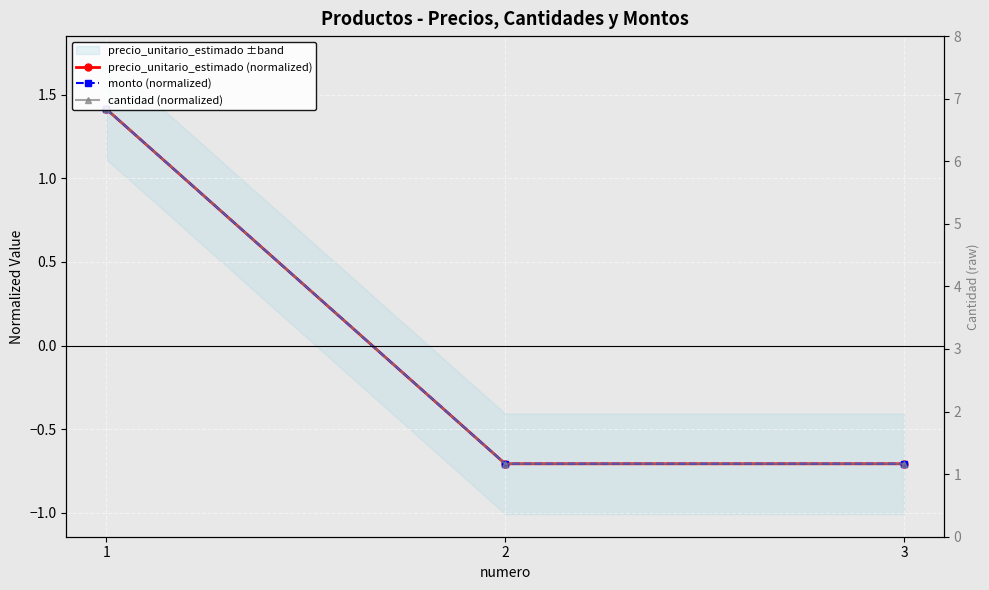

Reading left to right, what are all the values shown in this chart?

precio_unitario_estimado (normalized): 1=1.4	2=-0.7	3=-0.7
monto (normalized): 1=1.4	2=-0.7	3=-0.7
cantidad (normalized): 1=1.4	2=-0.7	3=-0.7